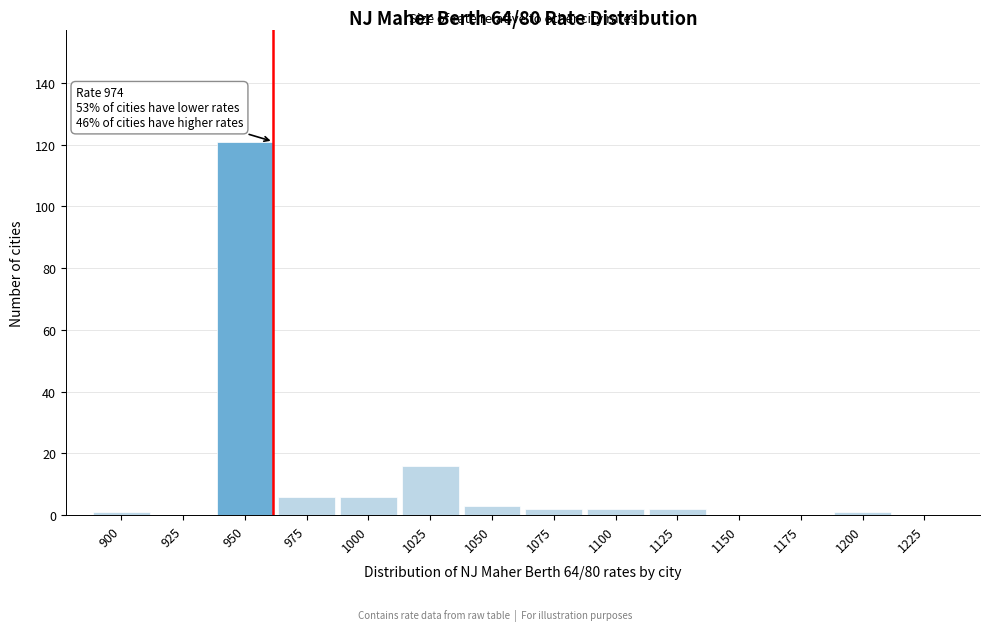

Reading left to right, transcribe all the data shown in this chart.

900=1	925=0	950=121	975=6	1000=6	1025=16	1050=3	1075=2	1100=2	1125=2	1150=0	1175=0	1200=1	1225=0